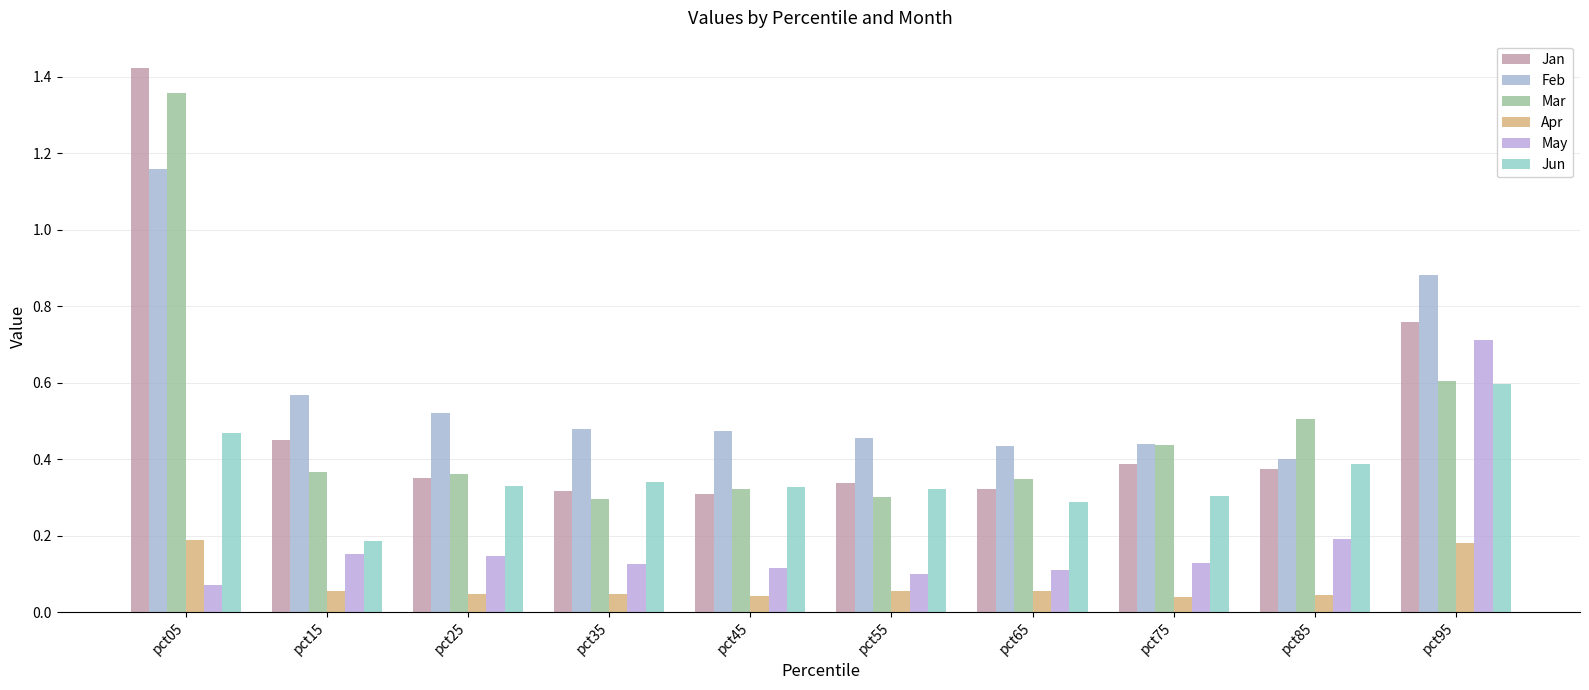

How many groups of bars are there?

10